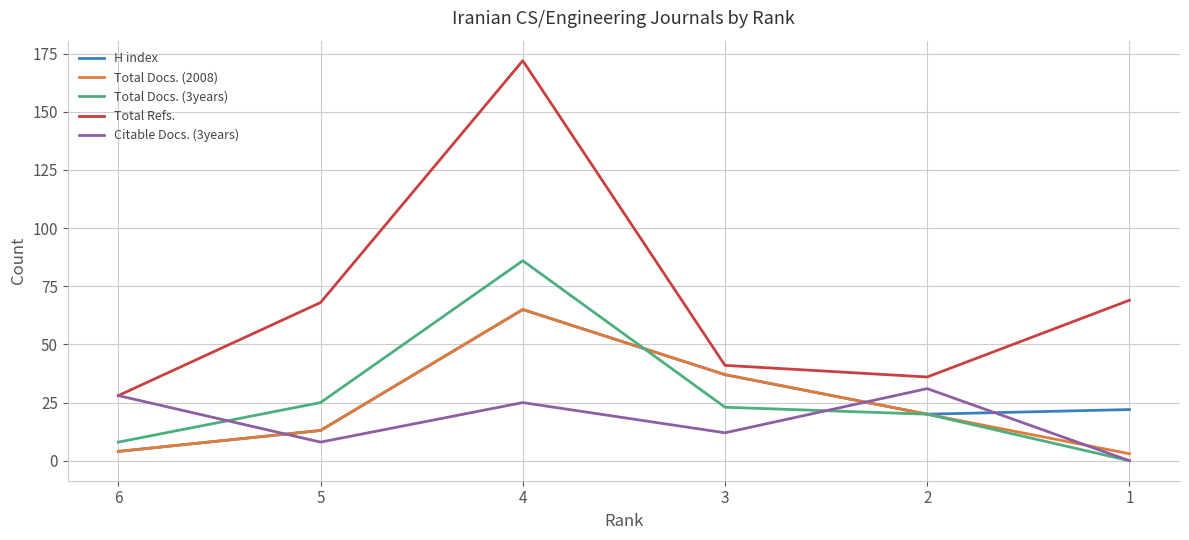

True or false: Total Docs. (3years) and Total Refs. intersect in this chart.

False